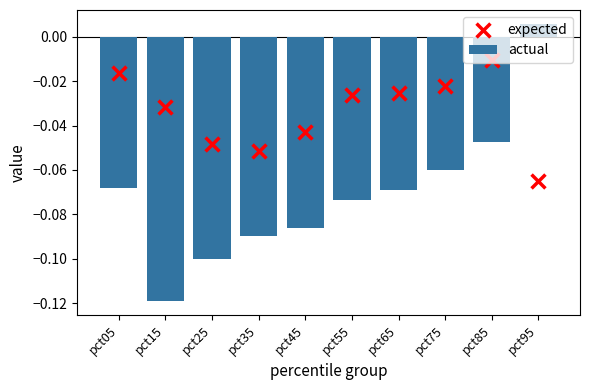

Which series reaches the maximum Y coordinate?

actual